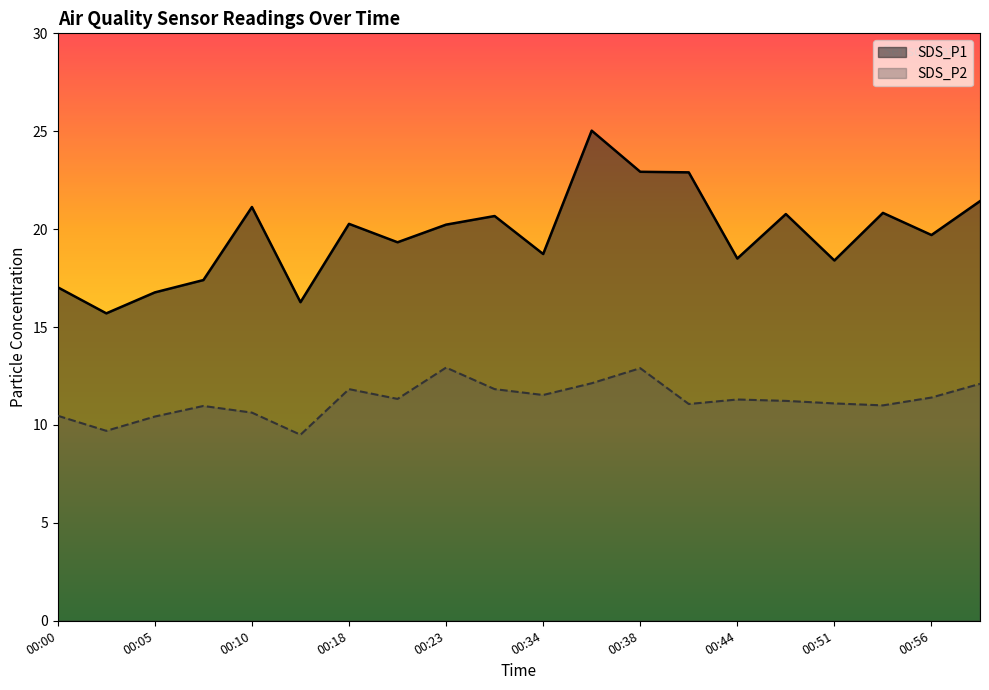

Rank the categories by SDS_P2 value from lowest to highest.

00:13, 00:03, 00:05, 00:00, 00:10, 00:08, 00:54, 00:41, 00:51, 00:46, 00:44, 00:20, 00:56, 00:34, 00:18, 00:31, 00:59, 00:36, 00:38, 00:23